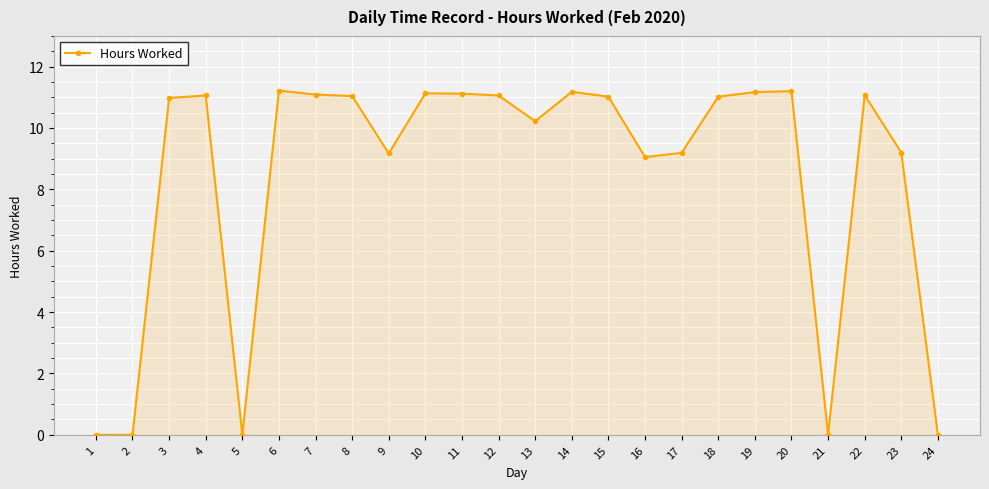

What is the sum of all values?

202.2